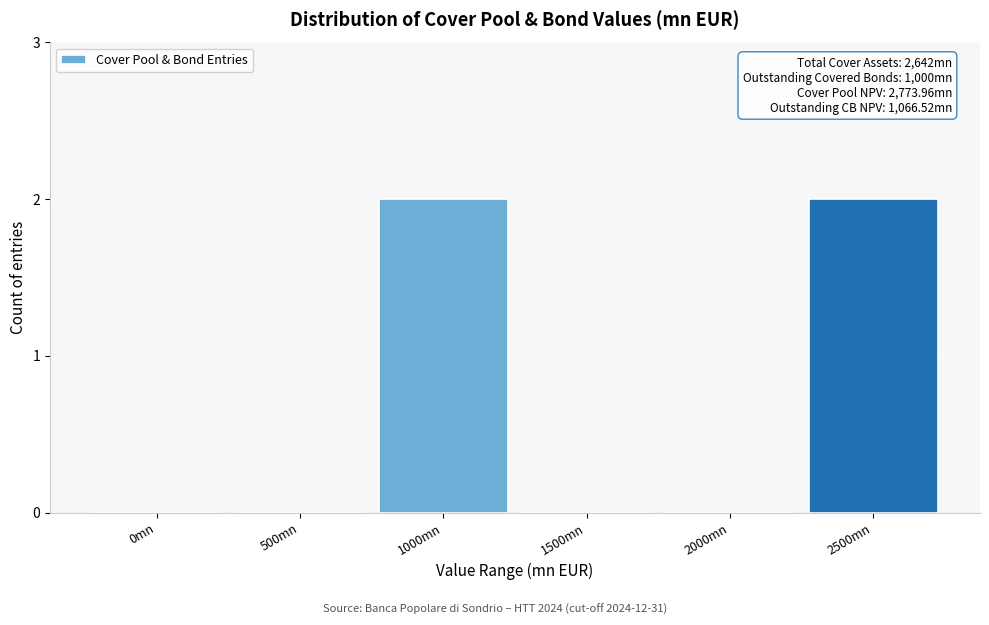

Reading left to right, transcribe all the data shown in this chart.

0mn=0	500mn=0	1000mn=2	1500mn=0	2000mn=0	2500mn=2